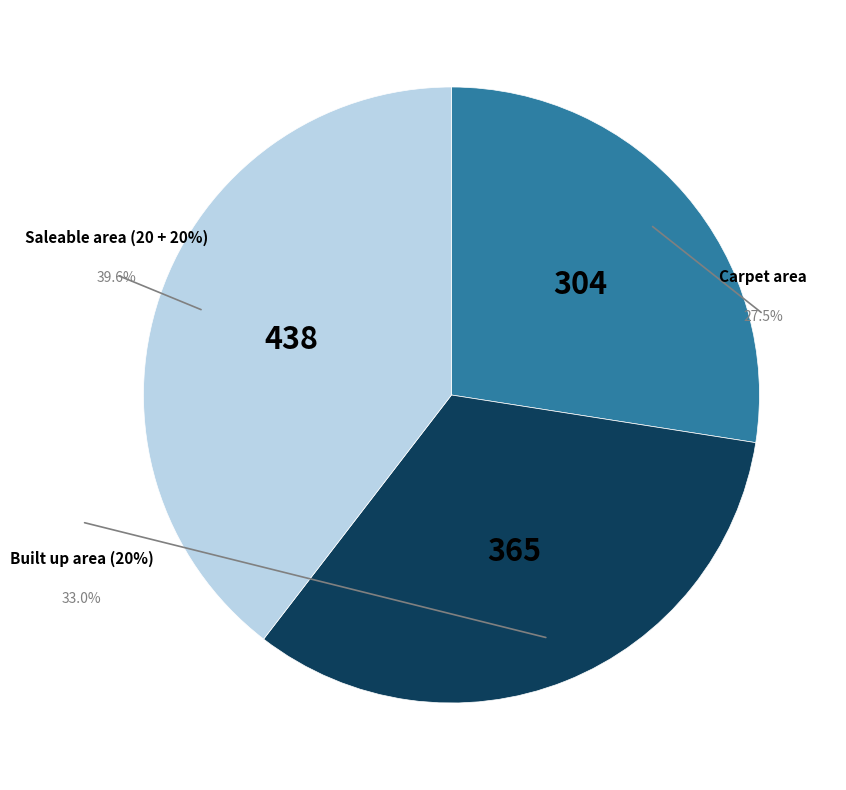

How many slices are in this pie chart?

3